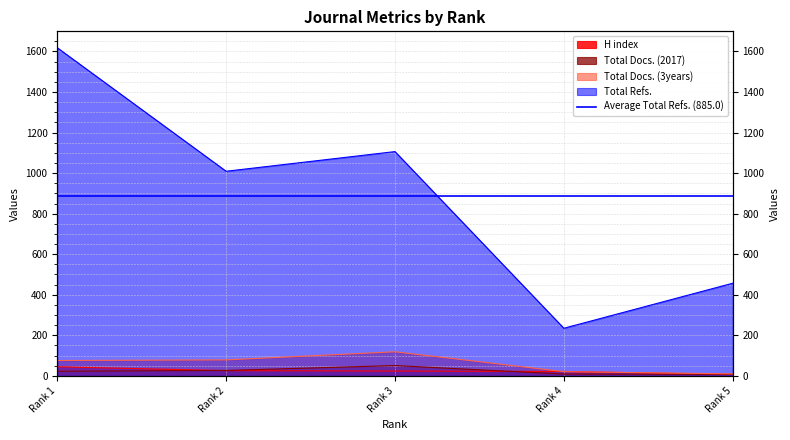

What is the value of the H index point at the 3rd from the left?

24